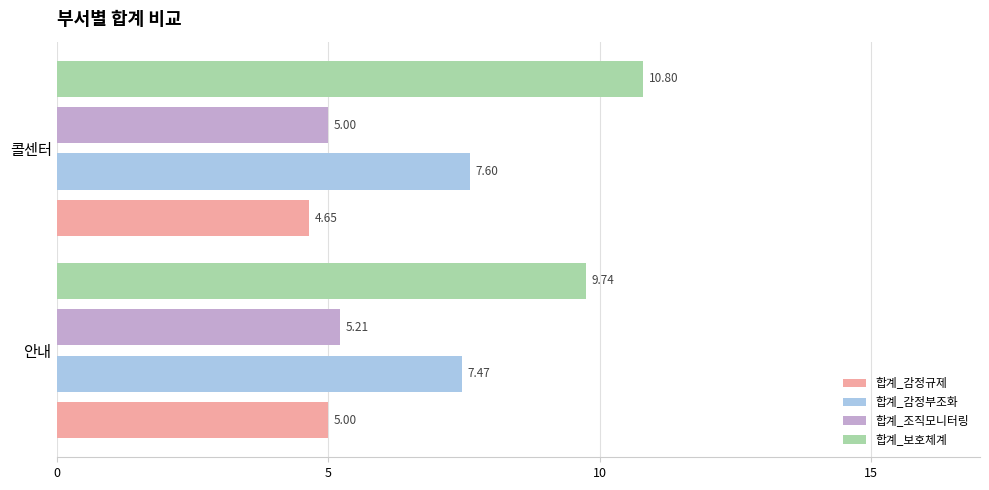

Rank the categories by 합계_감정부조화 value from highest to lowest.

콜센터, 안내